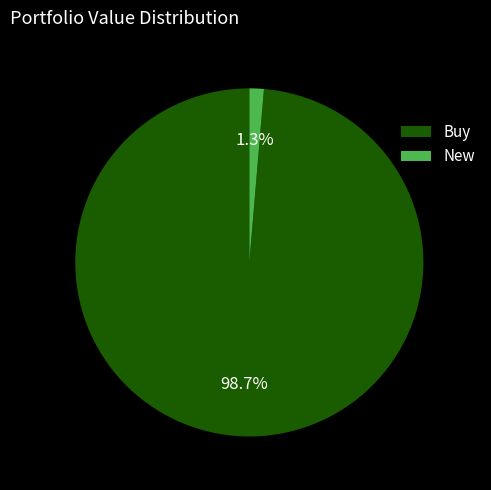

Count the number of slices in the pie.

2